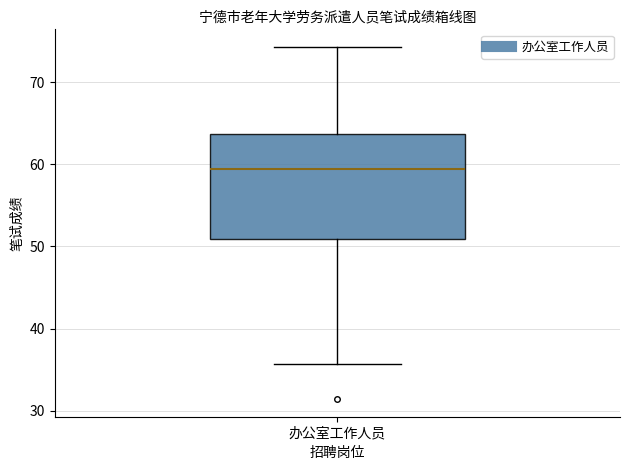

Transcribe this box plot: give where the median line is, the range the box spans, and where the two whiskers end, as read against the y-axis. The values are not printed on the chart, so give them approximately, as read against the axis.

median 59, box 51 to 64, whiskers 36 to 74